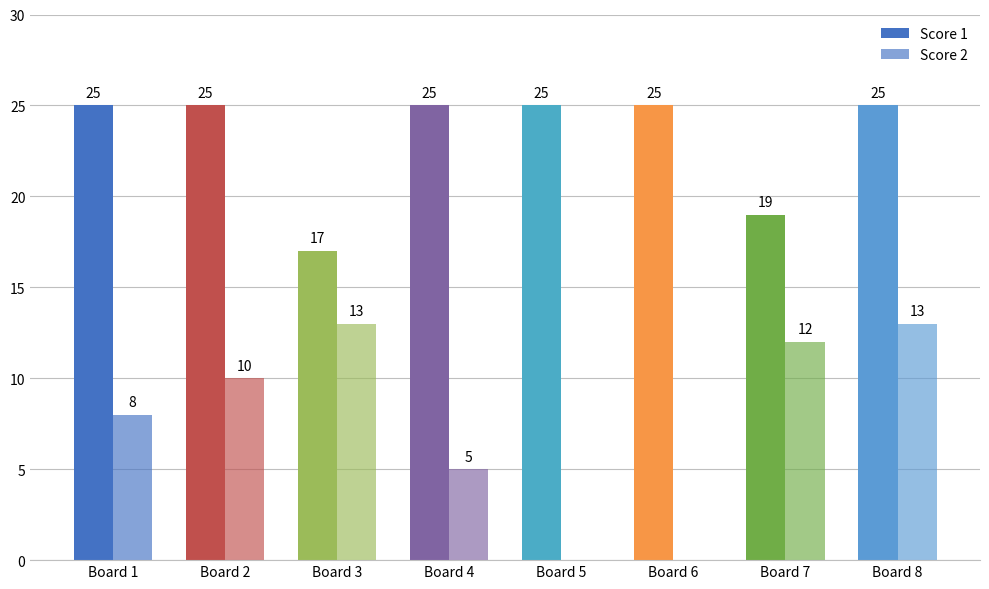

Is the value of Score 1 at Board 3 greater than the value of Score 2 at Board 6?

Yes